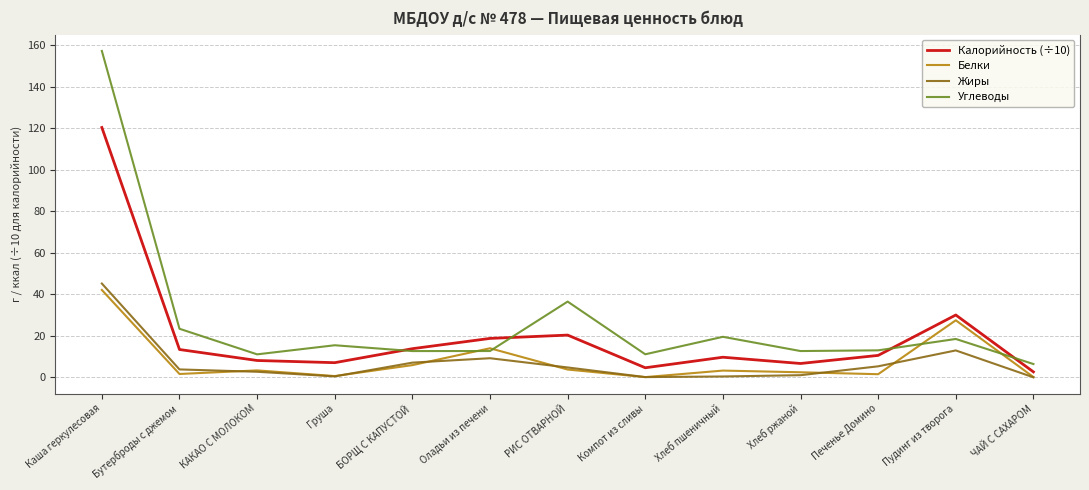

Where is Жиры nearest to the value 22?

Пудинг из творога